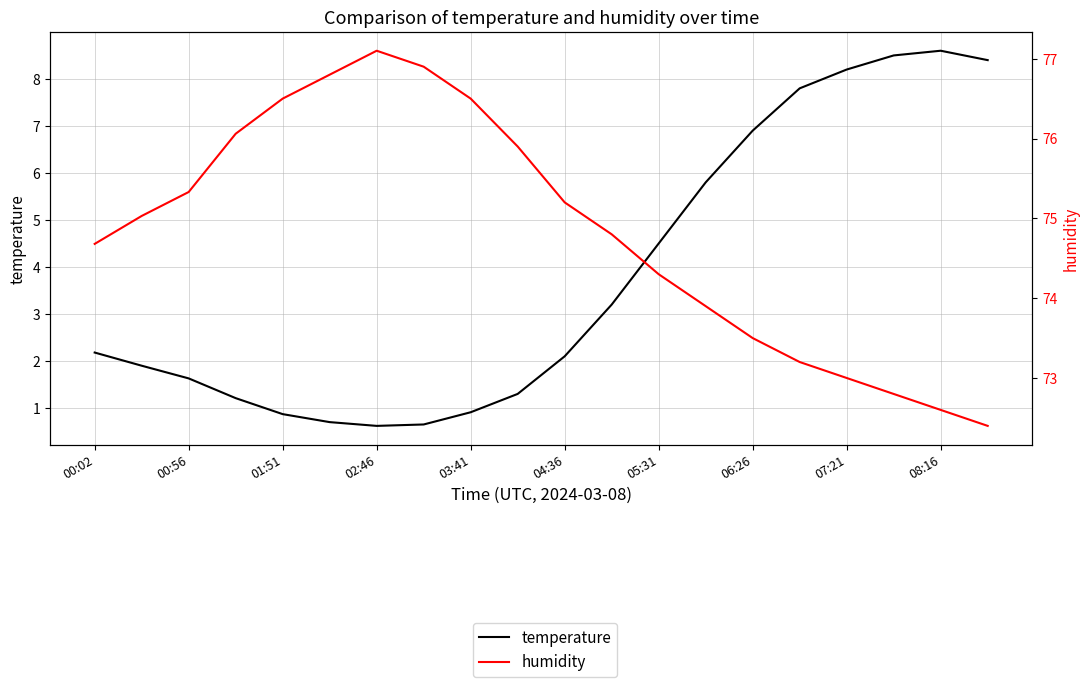

How many data points in humidity are less than 75?

10